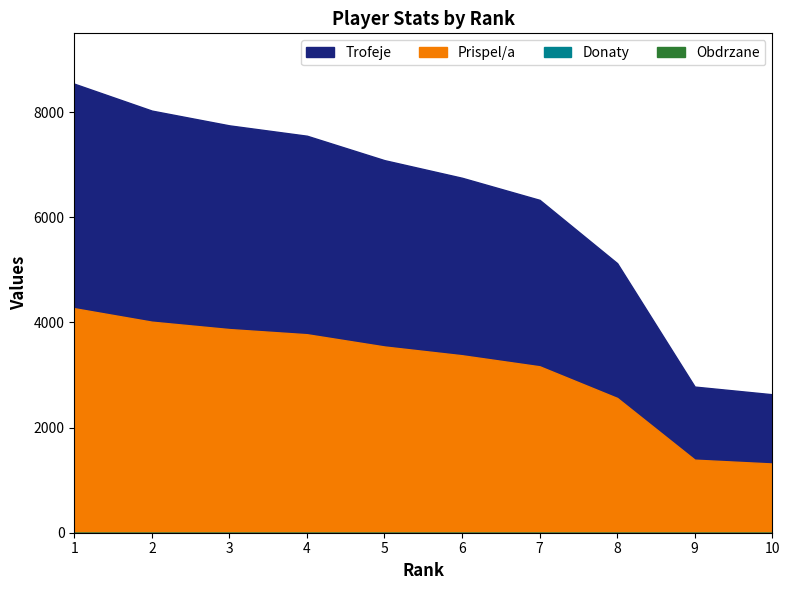

At which category is the sum across all series the highest?

1